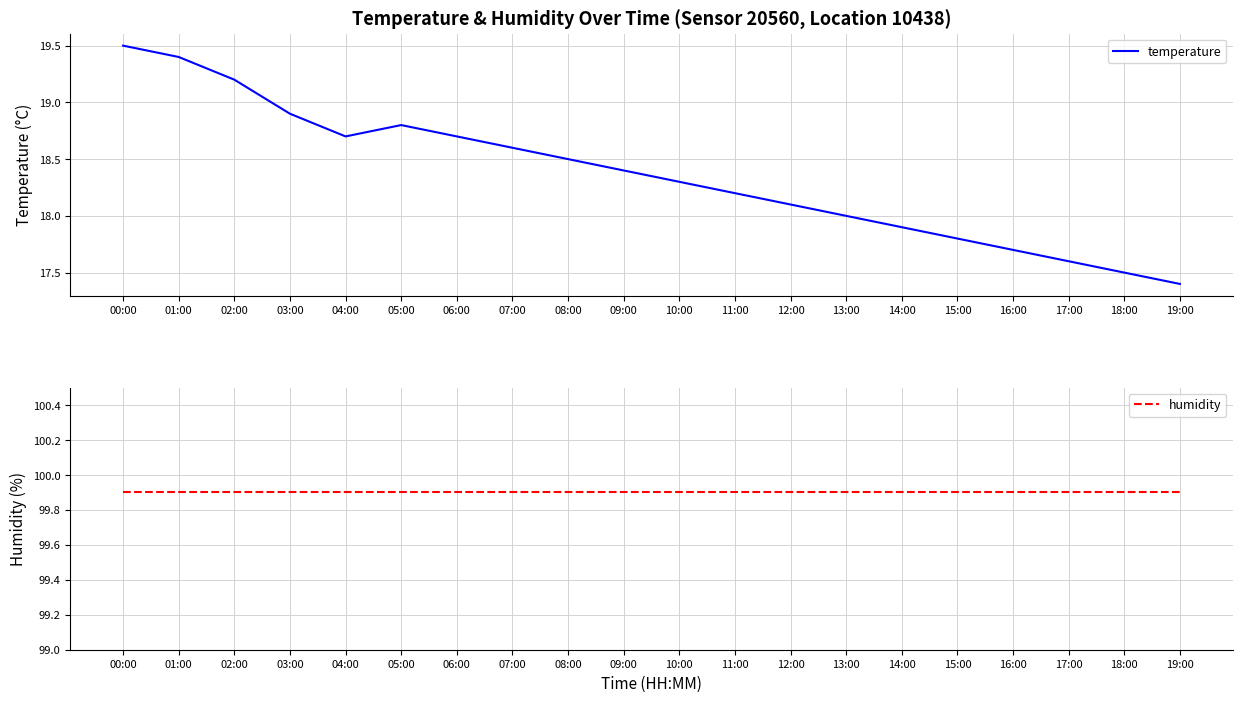

Count the number of categories in the chart.

20